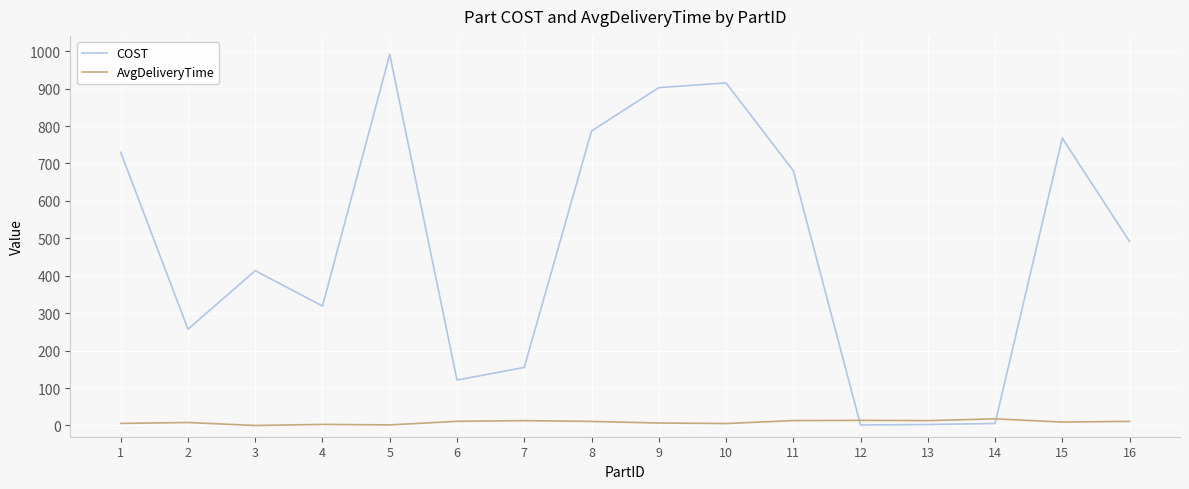

The value of COST at 10 is 1254.1. True or false?

False